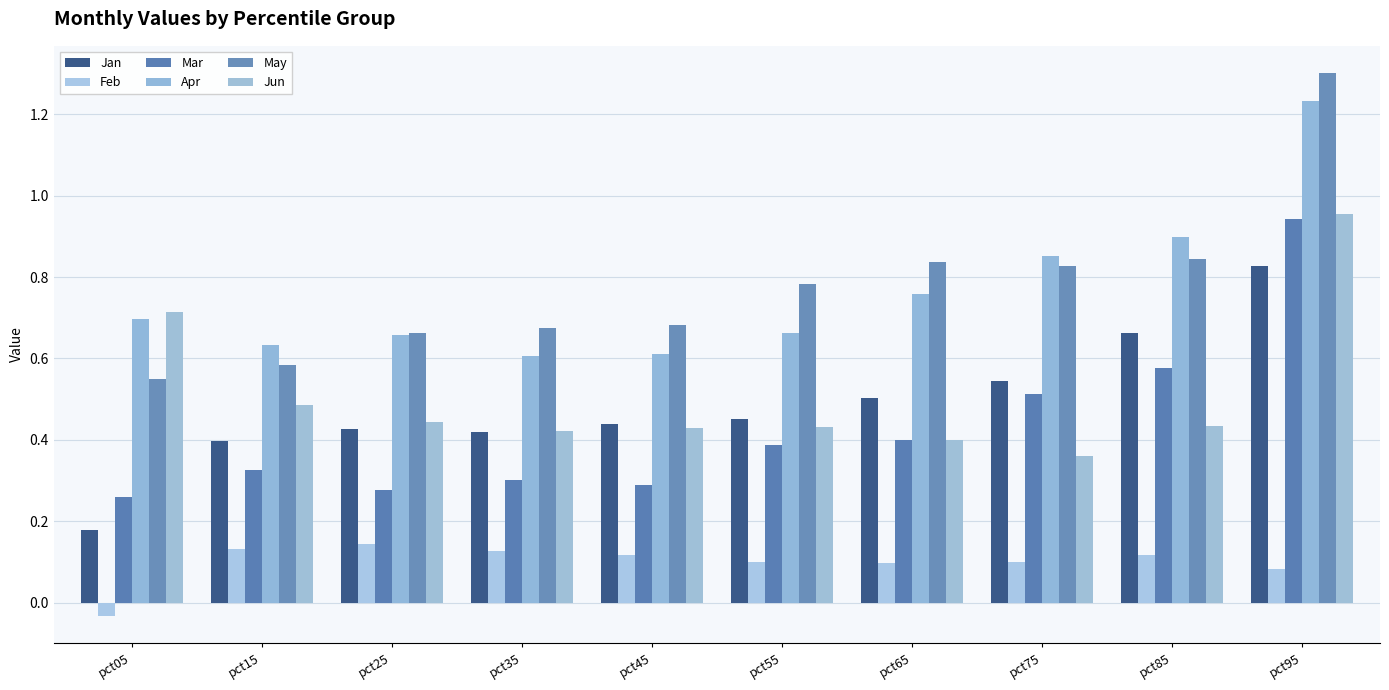

What is the difference between the second highest and minimum values in the Jan series?

0.5